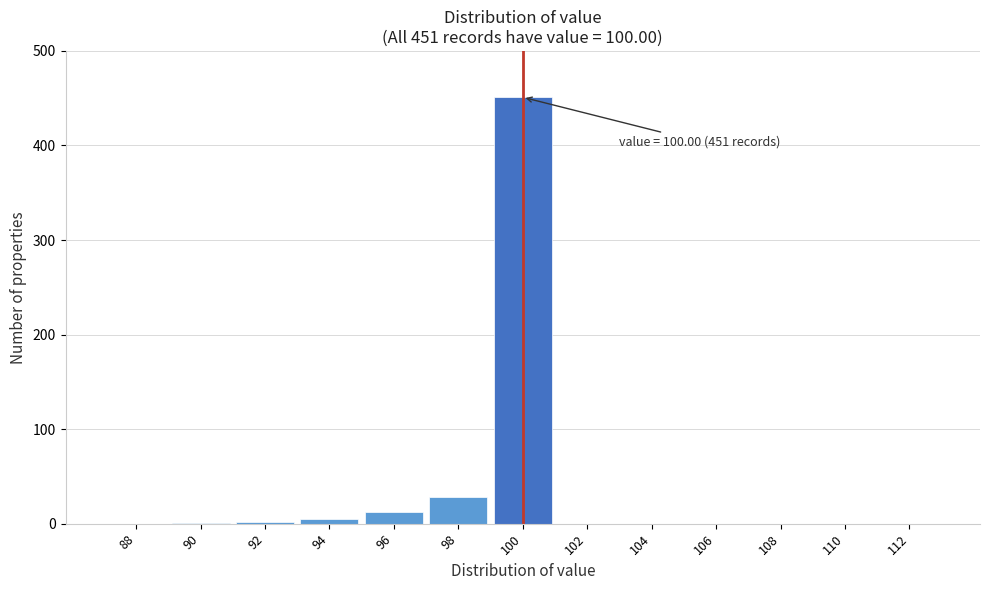

At which label is the value closest to 225?

98